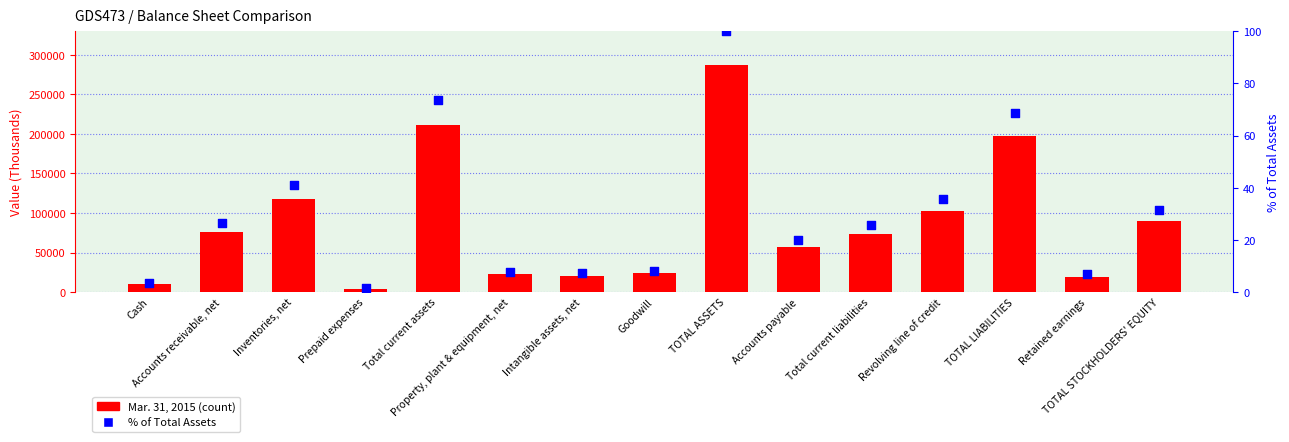

Is the value of % of Total Assets (2015) at Total current liabilities greater than the value of Mar. 31, 2015 at Total current assets?

No